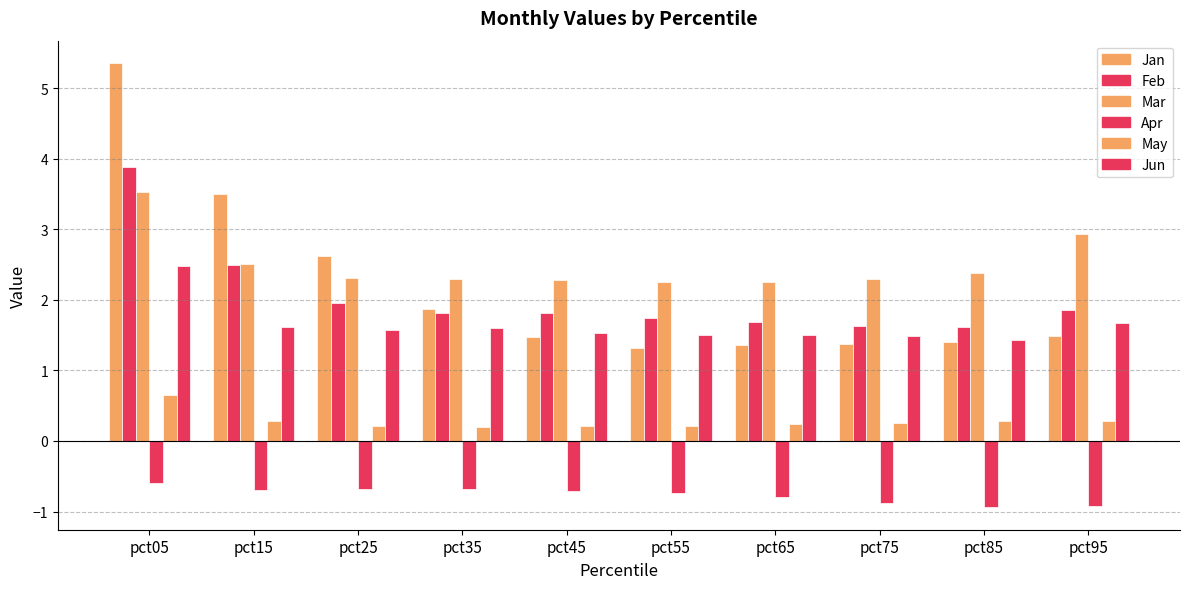

What is the value of the Feb bar at the 8th from the left?

1.6